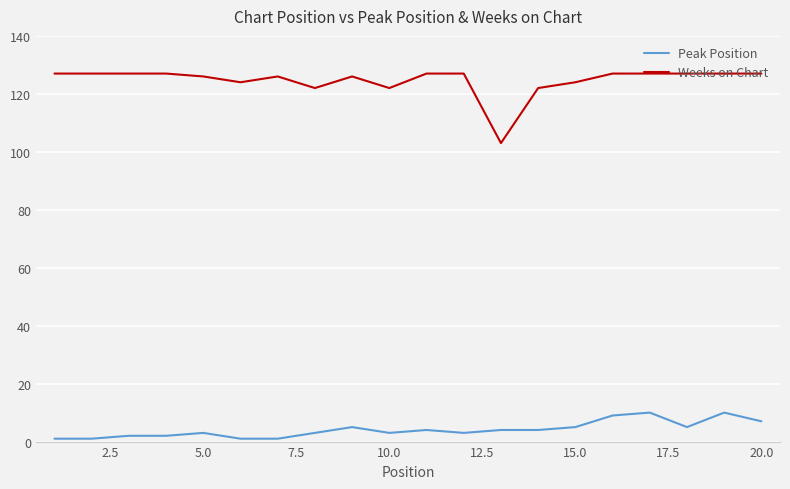

Which series has the largest total across all categories?

Weeks on Chart